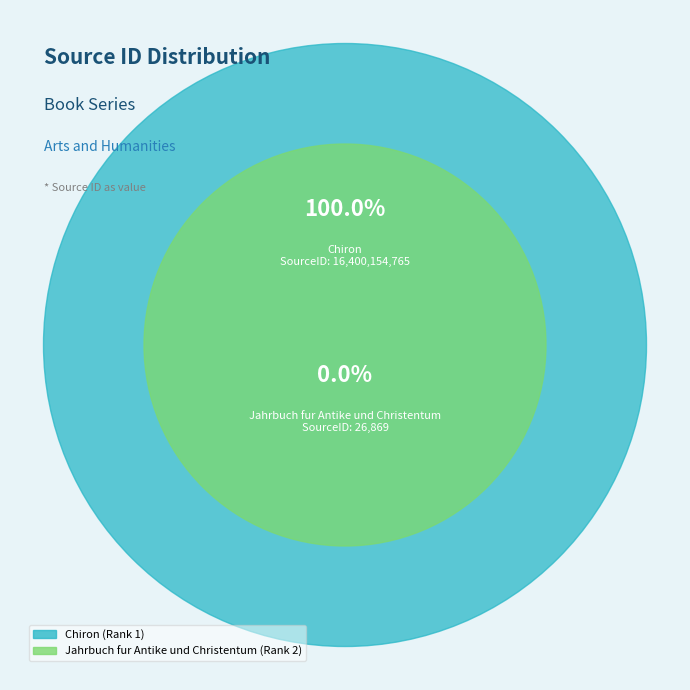

Does Chiron (Rank 1) account for over 50% of the chart?

Yes